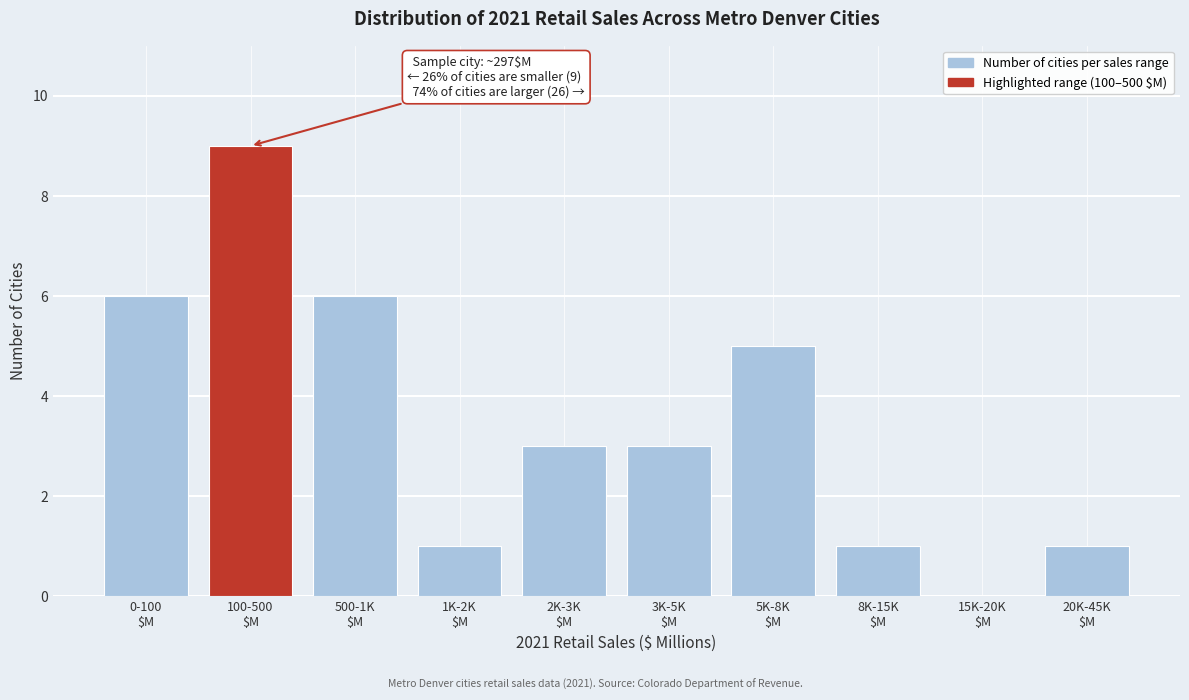

What is the maximum value shown in the chart?

9